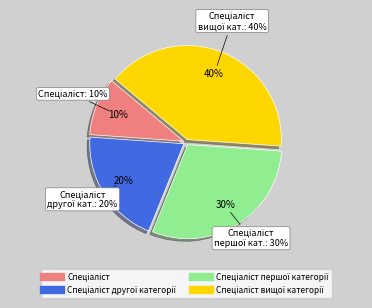

Which category has the biggest portion of the pie?

Спеціаліст вищої категорії